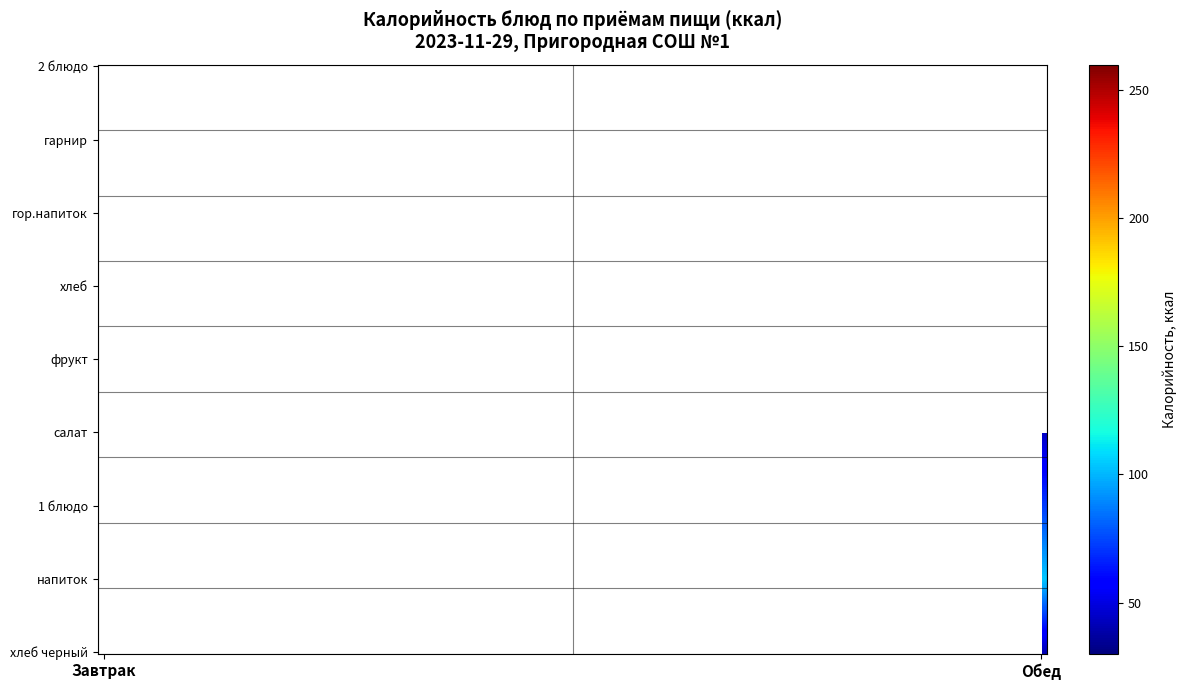

Rank the categories by хлеб value from highest to lowest.

Обед, Завтрак